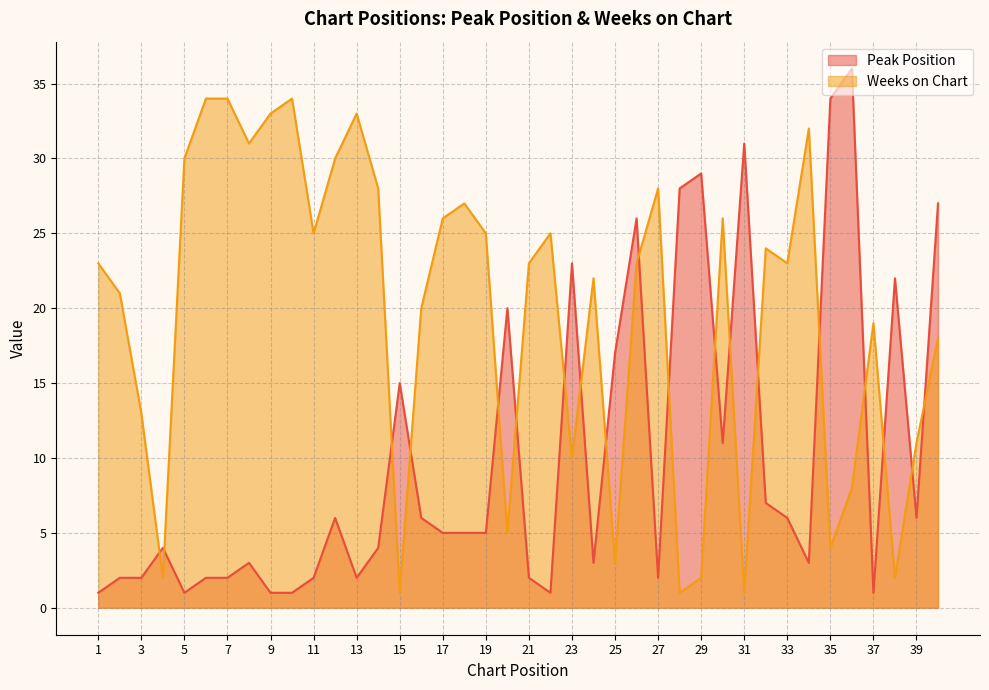

What is the spread (max minus min) of values at 28?

27